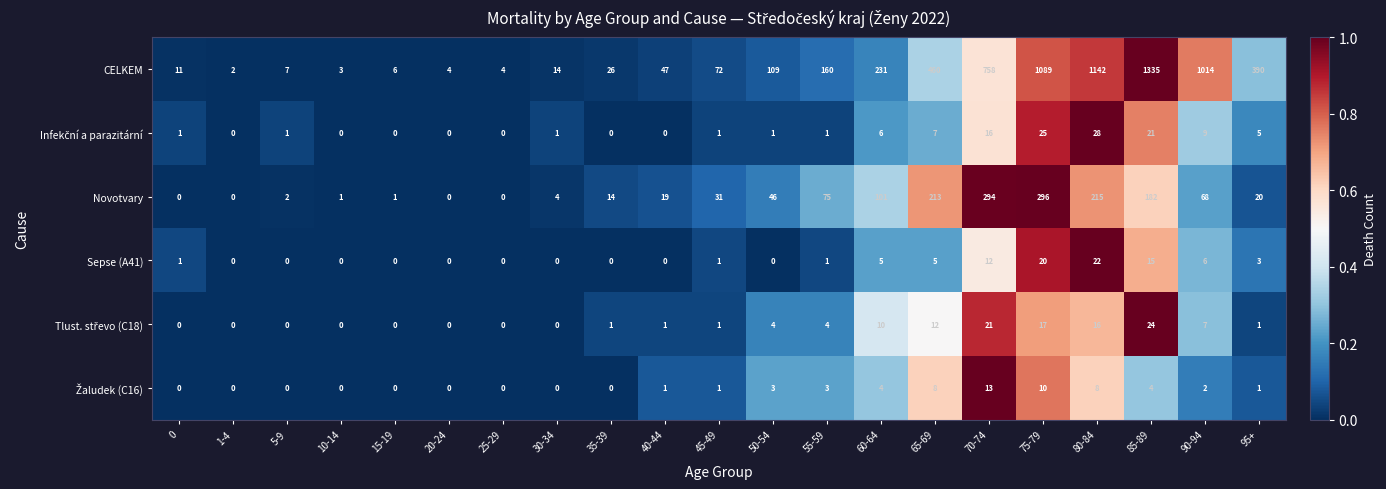

What is the difference between the highest and lowest values at 25-29?

4